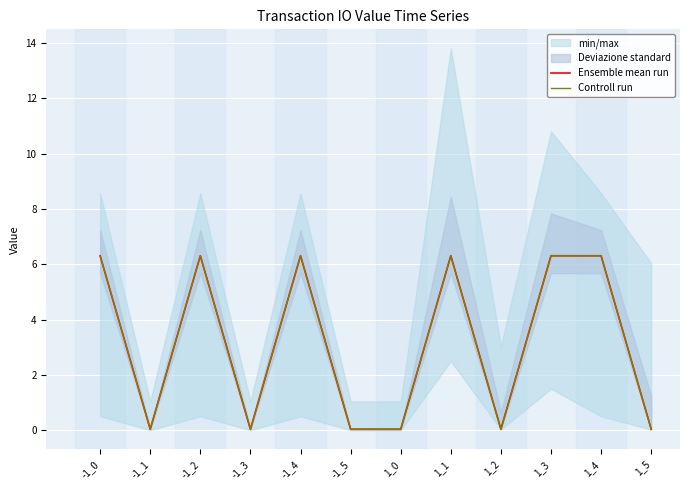

Which series has the largest total across all categories?

Ensemble mean run